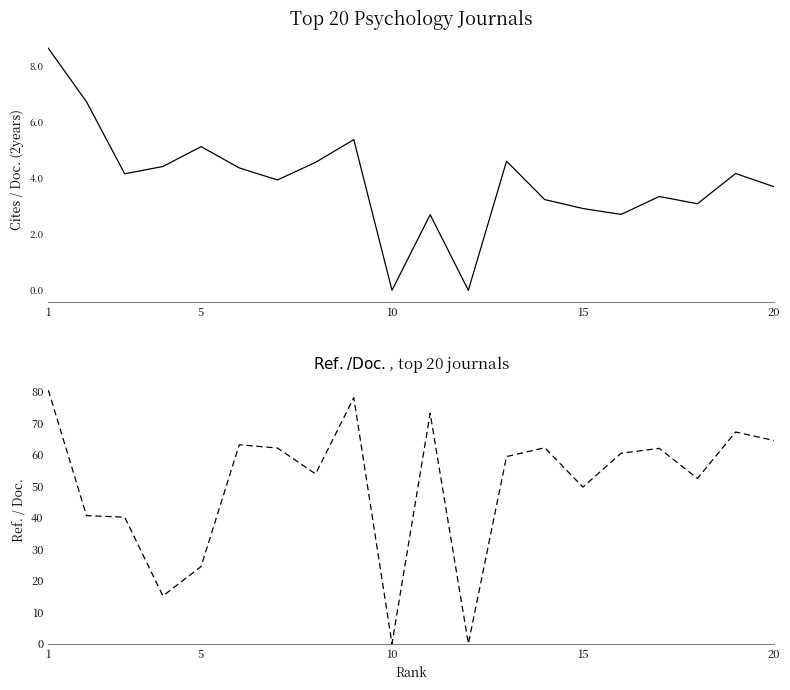

What are all the series names shown in the legend?

Cites / Doc. (2years), Ref. / Doc.